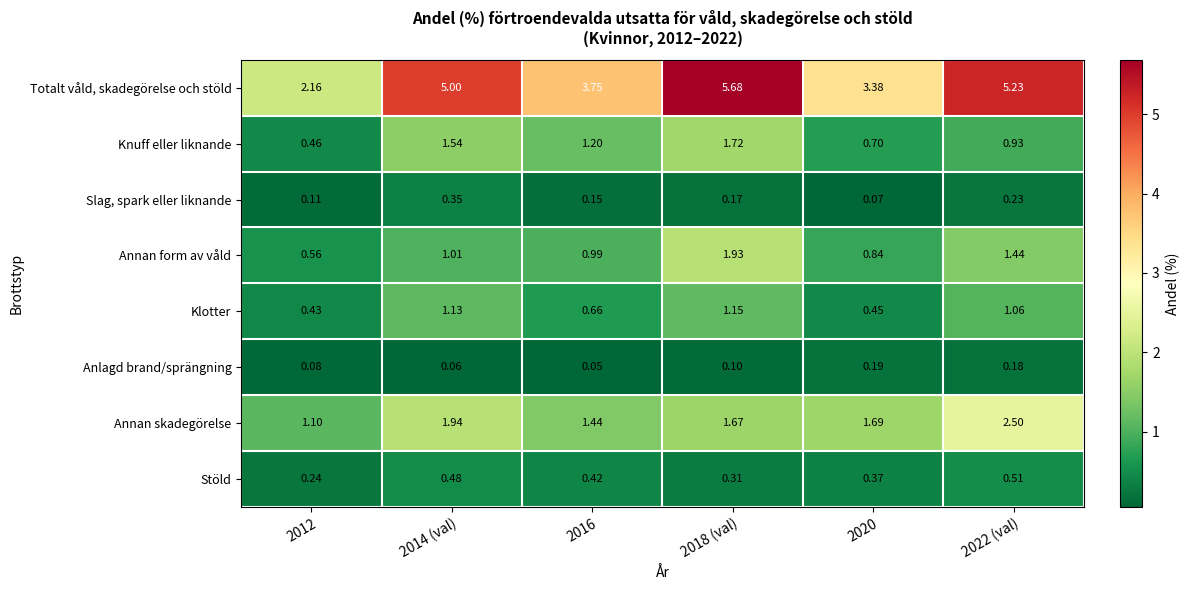

Which series has the widest spread of values?

Totalt våld, skadegörelse och stöld